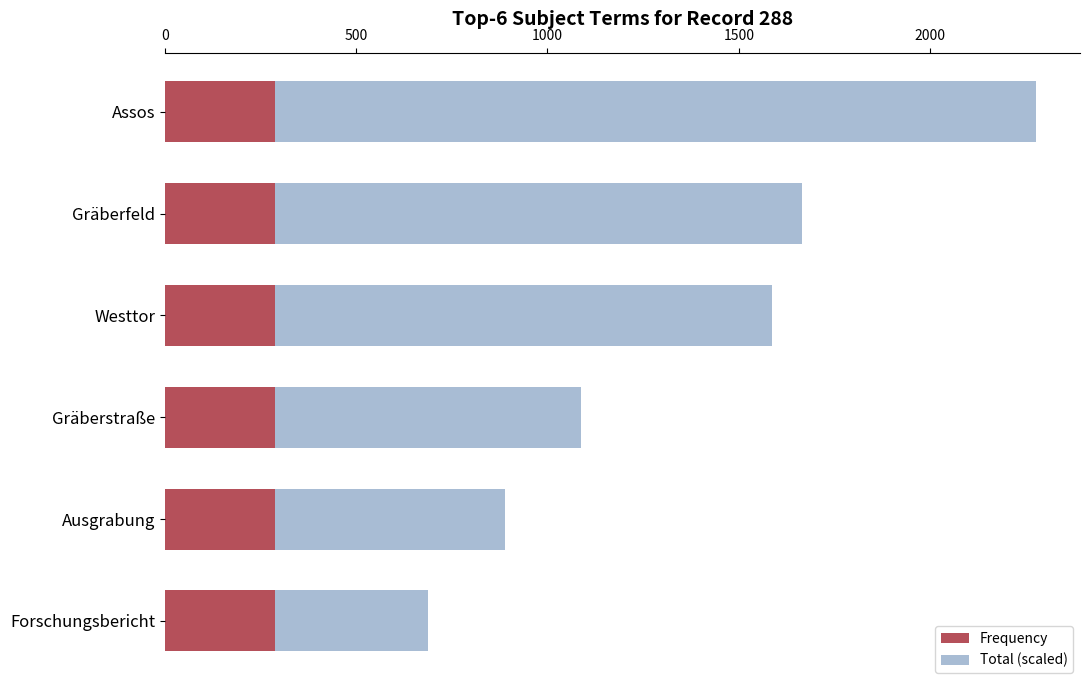

Is it true that Frequency equals 518 at Assos?

False